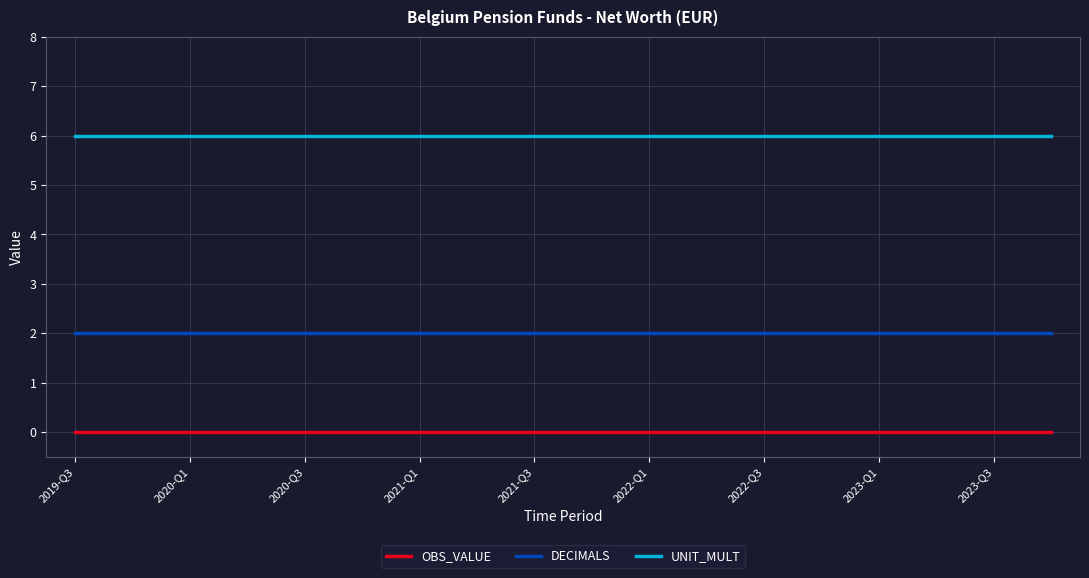

Rank the series by their maximum value, from highest to lowest.

UNIT_MULT, DECIMALS, OBS_VALUE